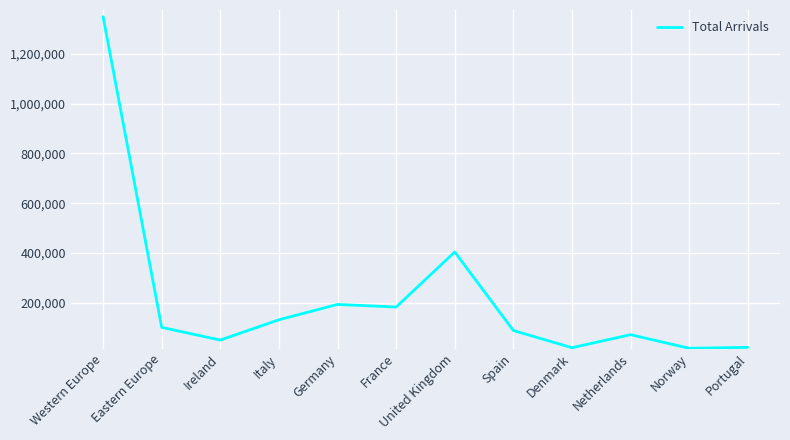

How many series are shown in this chart?

1